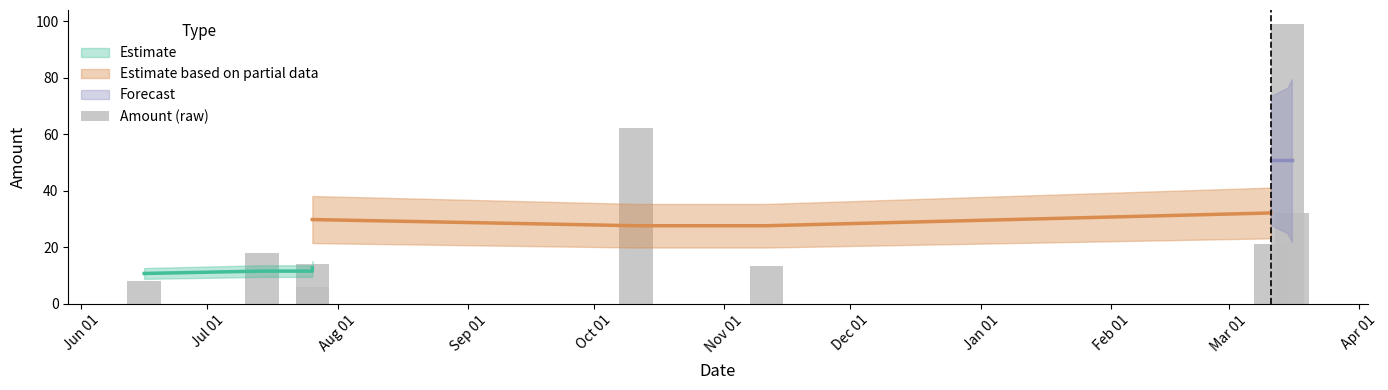

What is the sum of all values?

273.2